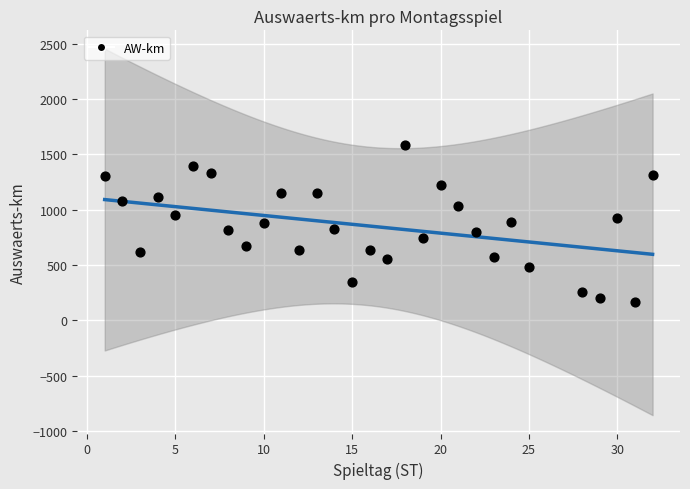

What is the range of X values (max minus min)?

31